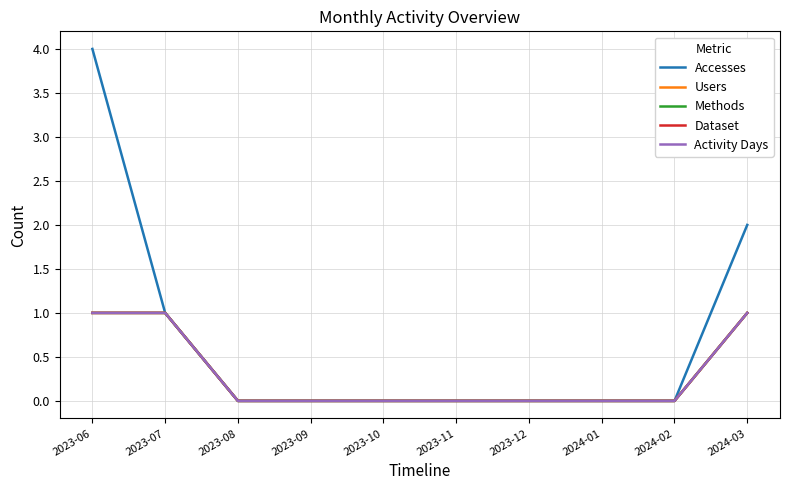

Is it true that Users equals 0 at 2024-02?

True